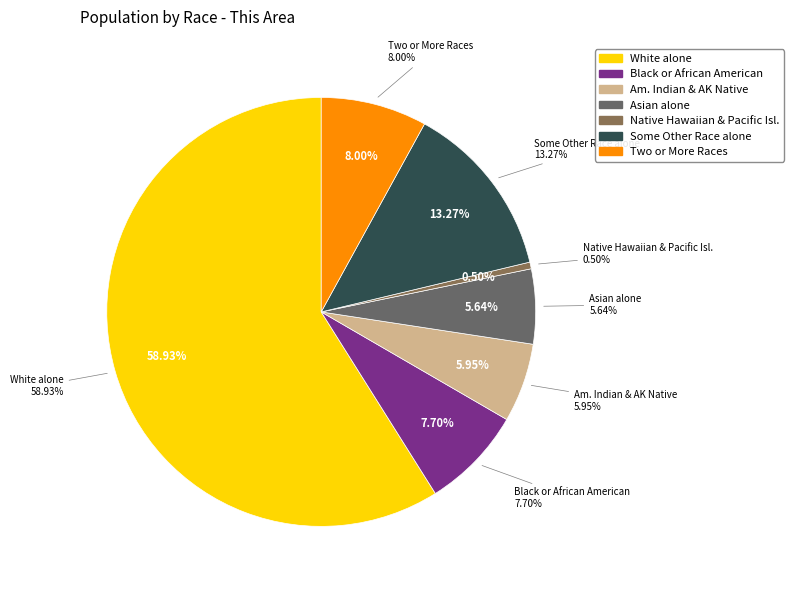

Does any single category account for the majority?

Yes